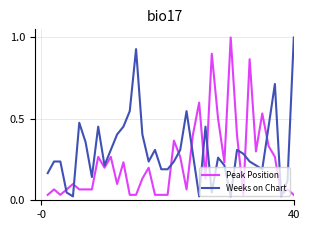

How many categories are shown in the chart?

40